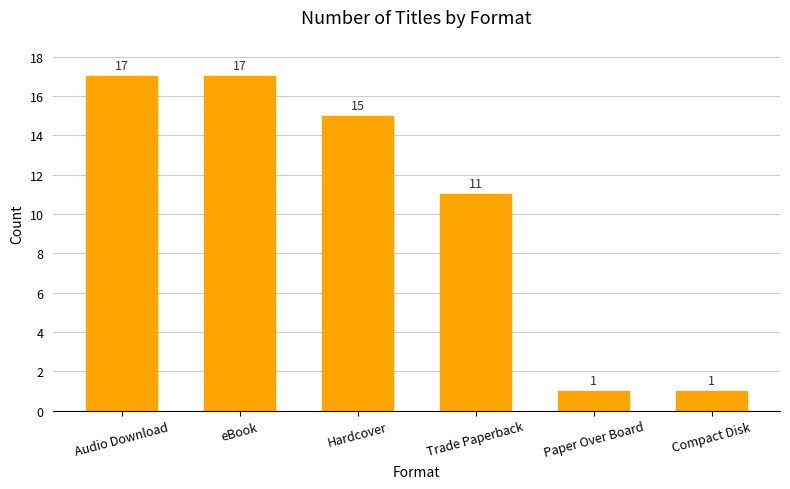

What is the average value?

10